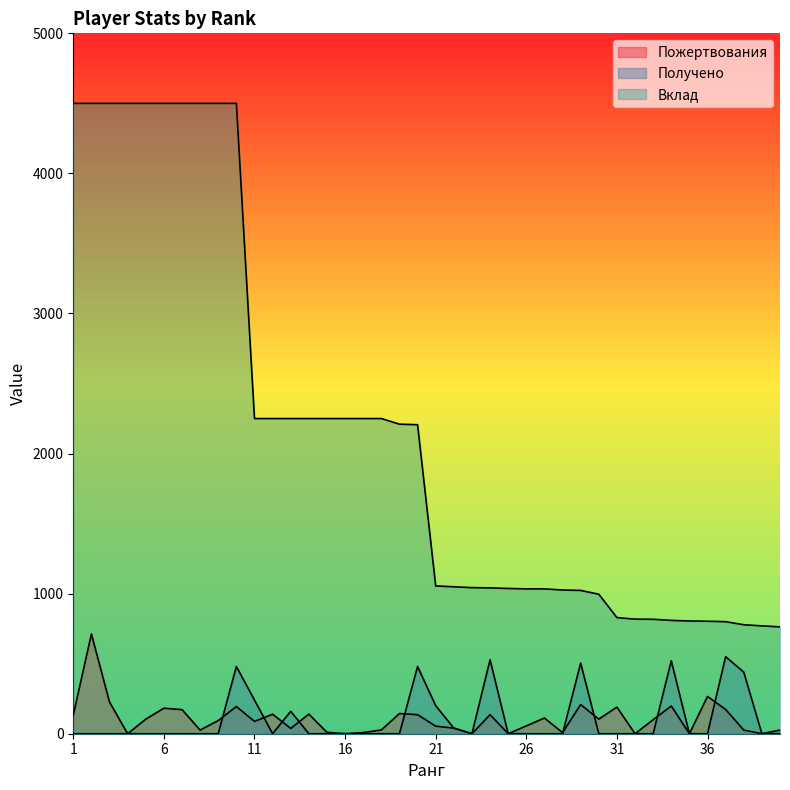

Rank the series at 17 from highest to lowest value.

Вклад, Пожертвования, Получено